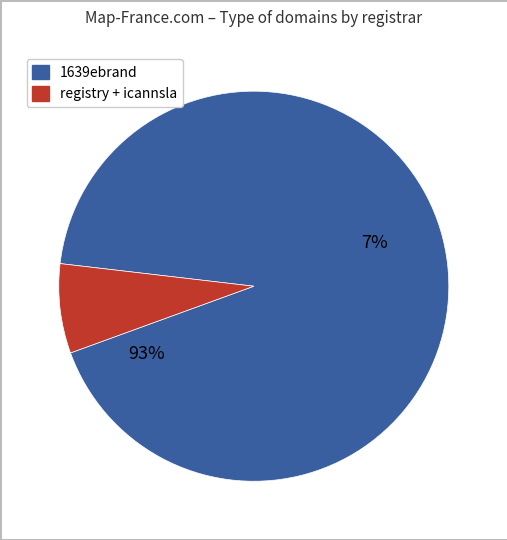

What is the smallest slice in the pie chart?

registry